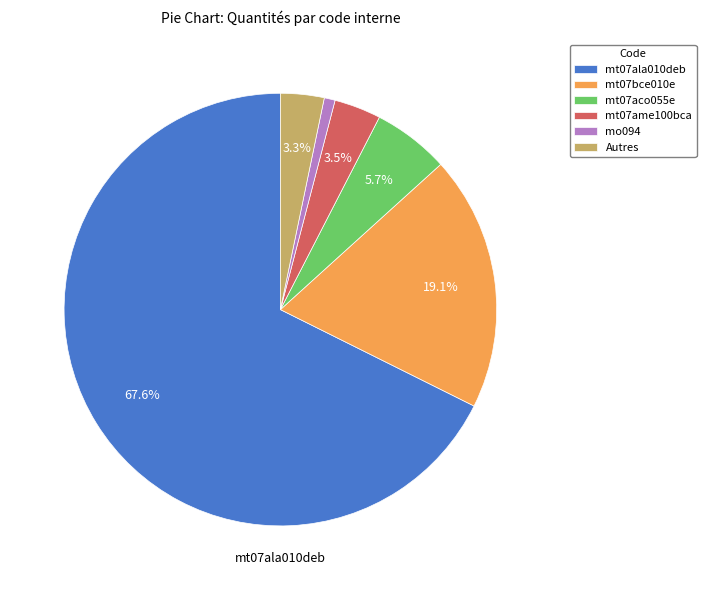

Count the number of slices in the pie.

6